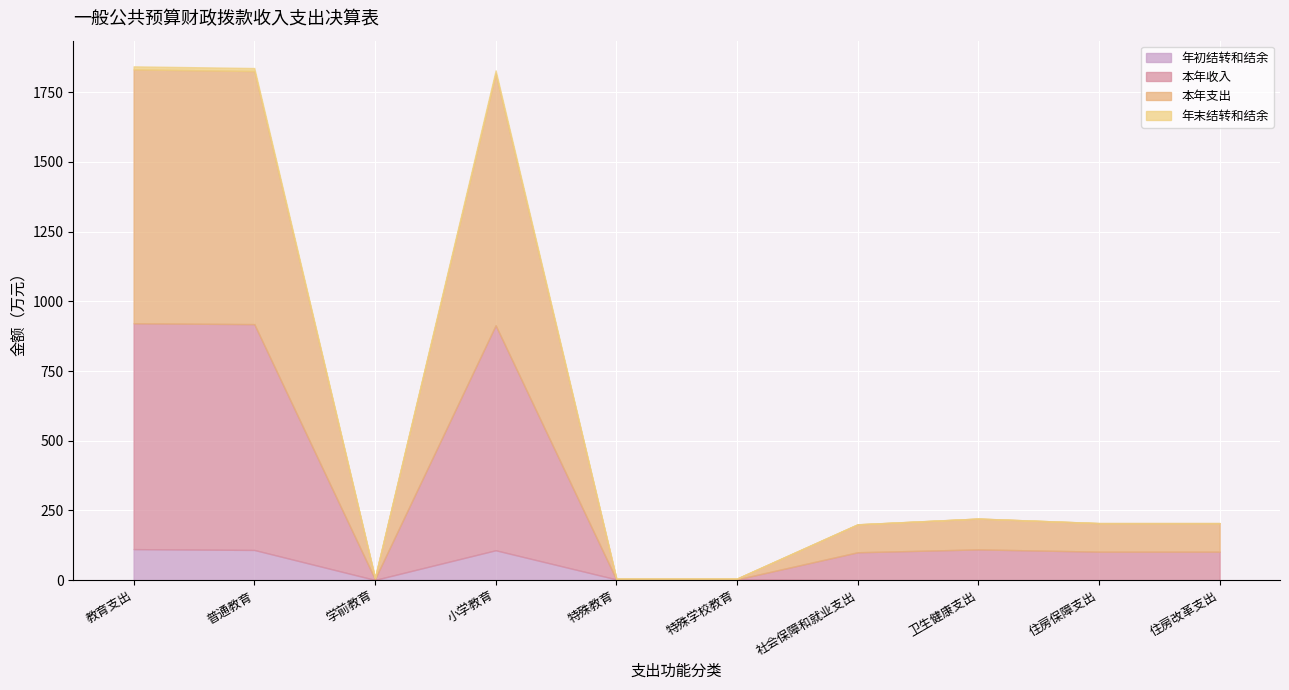

What is the greatest value displayed?

910.5